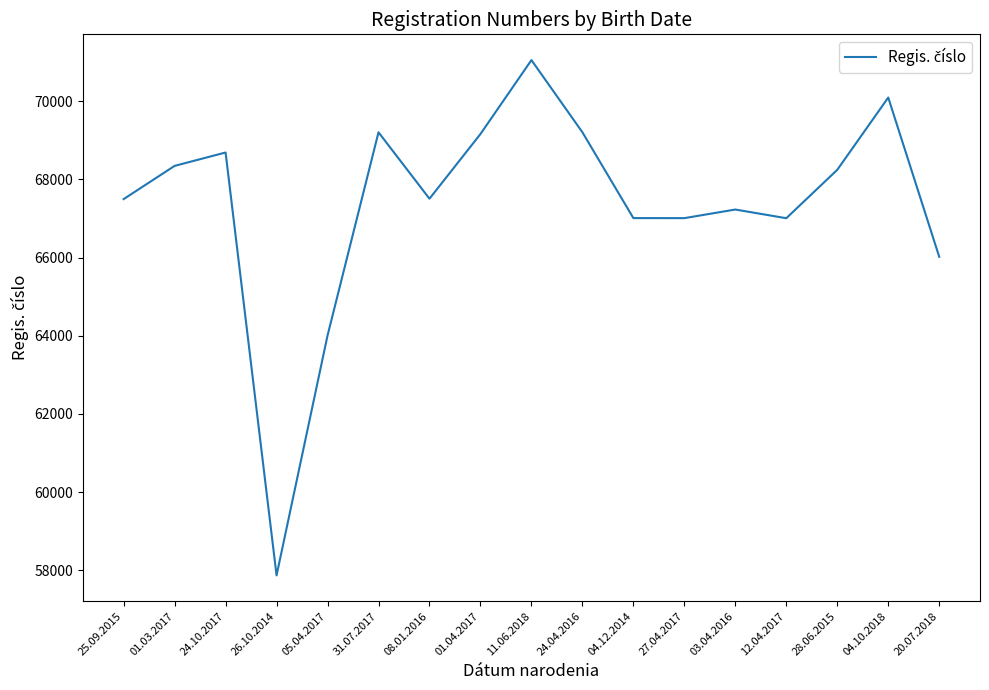

What value does the data have at 28.06.2015, to the nearest 10?

68240